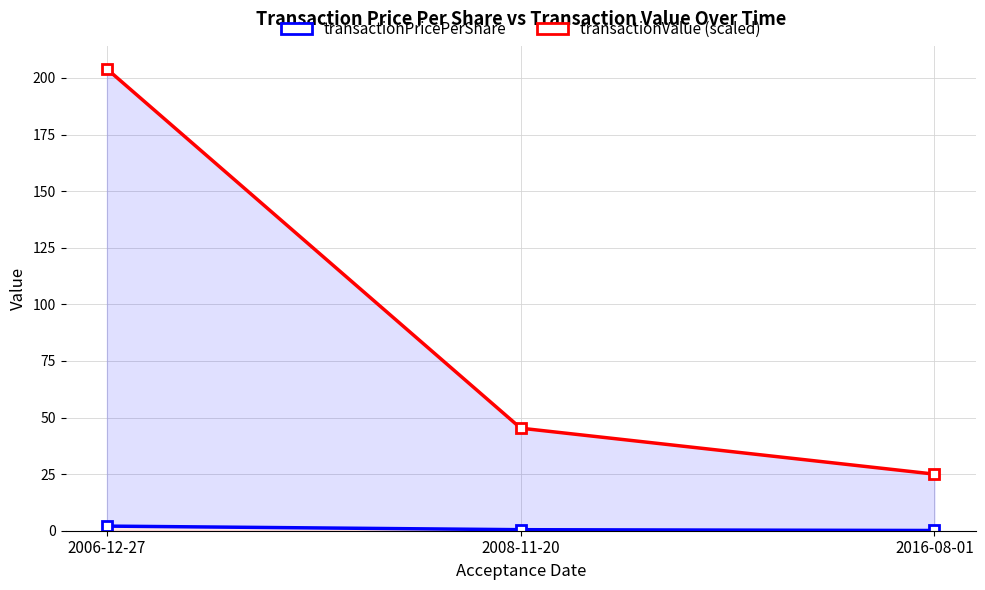

Which series changed the most between 2008-11-20 and 2016-08-01?

transactionValue (scaled)